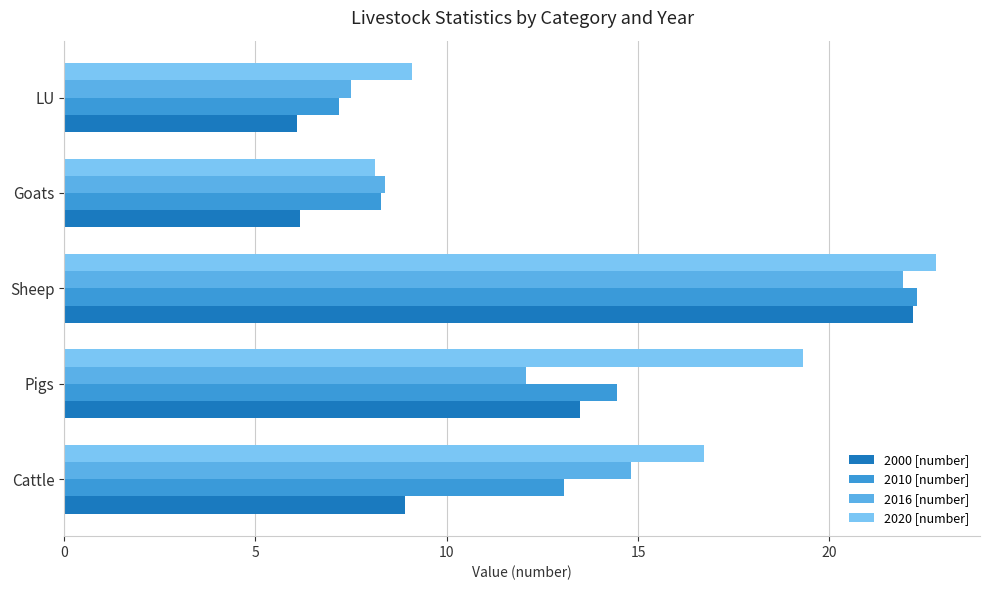

How many values in the 2016 [number] series are below 12?

2